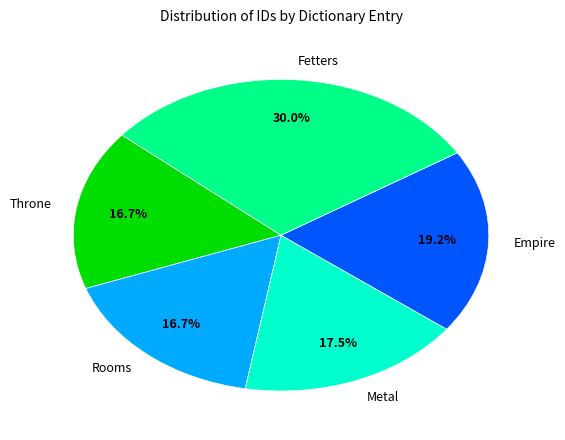

To the nearest percent, what percentage of the pie is Throne?

17%